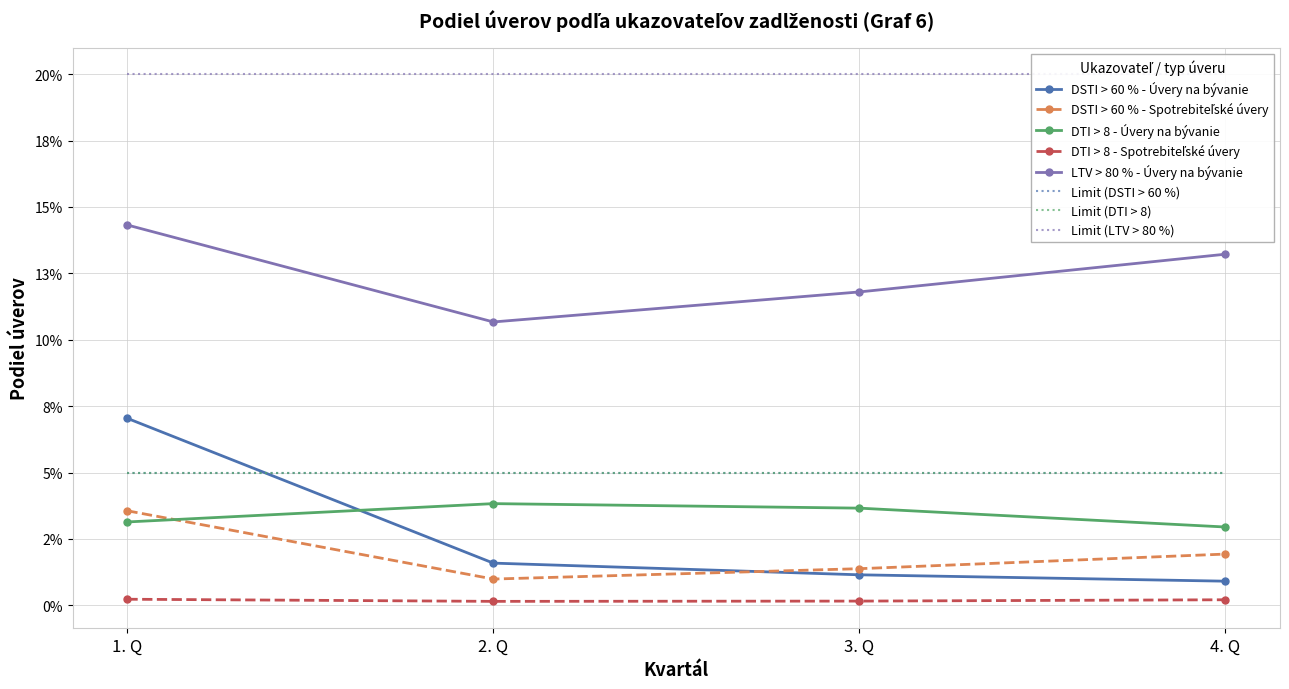

The LTV > 80 % - Úvery na bývanie series shows 0.1 at 1. Q. True or false?

True